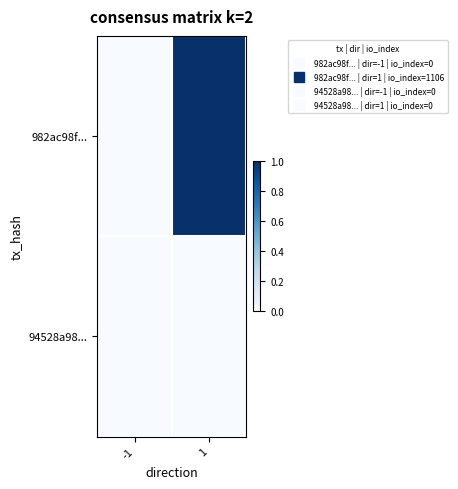

At which category is the sum across all series the highest?

1